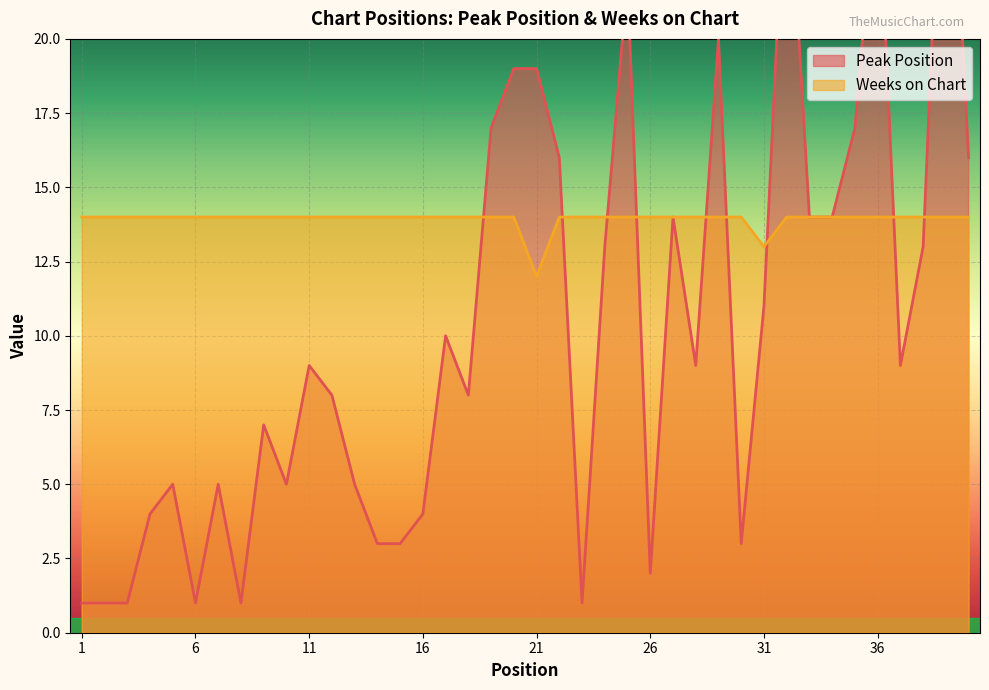

What is the total value across all series at 8?

15